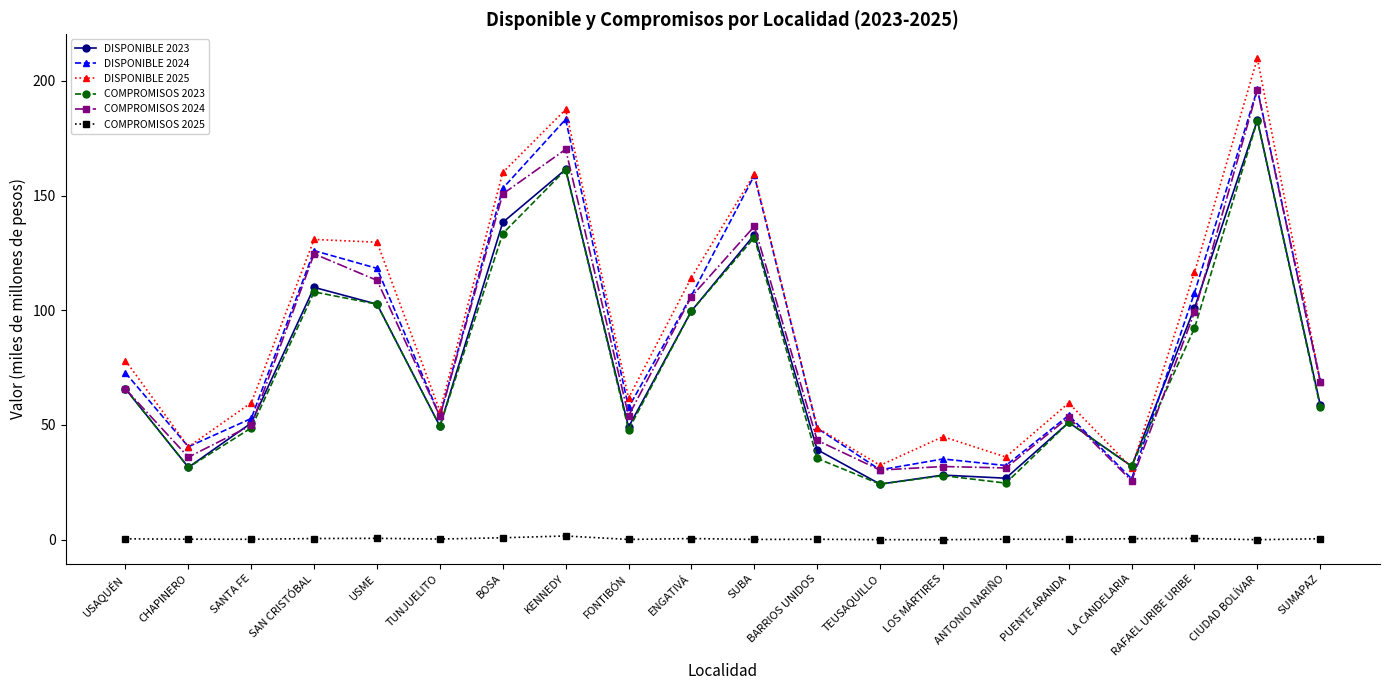

At which label does COMPROMISOS 2023 reach its peak?

CIUDAD BOLÍVAR